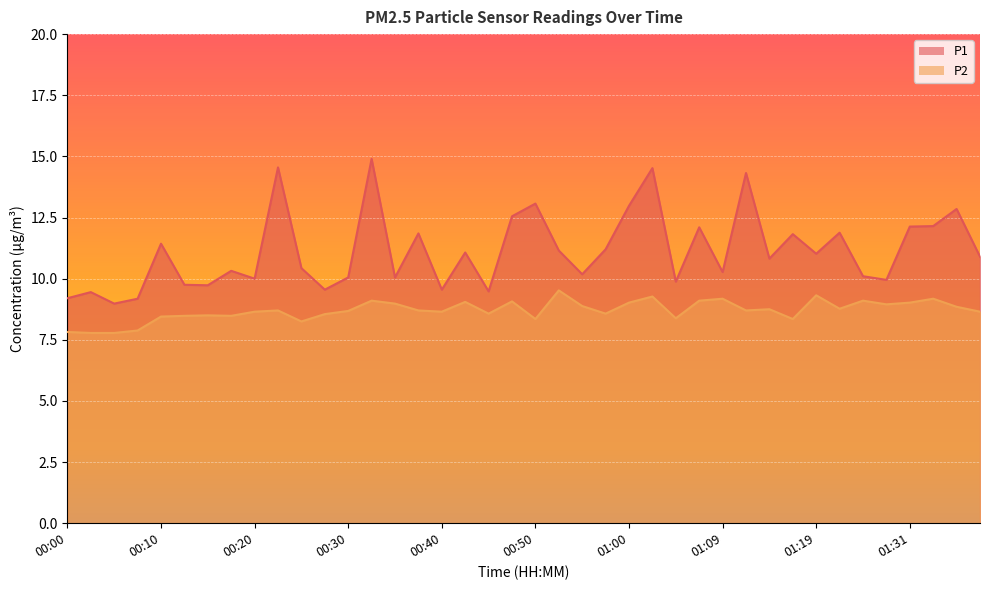

How many interior local peaks does the P1 series have?

14